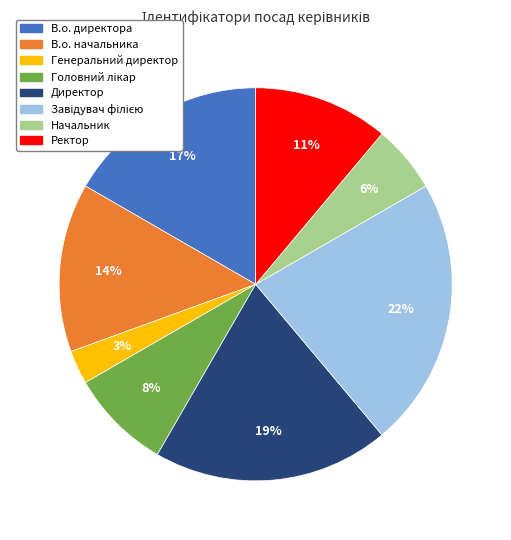

True or false: В.о. начальника accounts for 22% of the total.

False